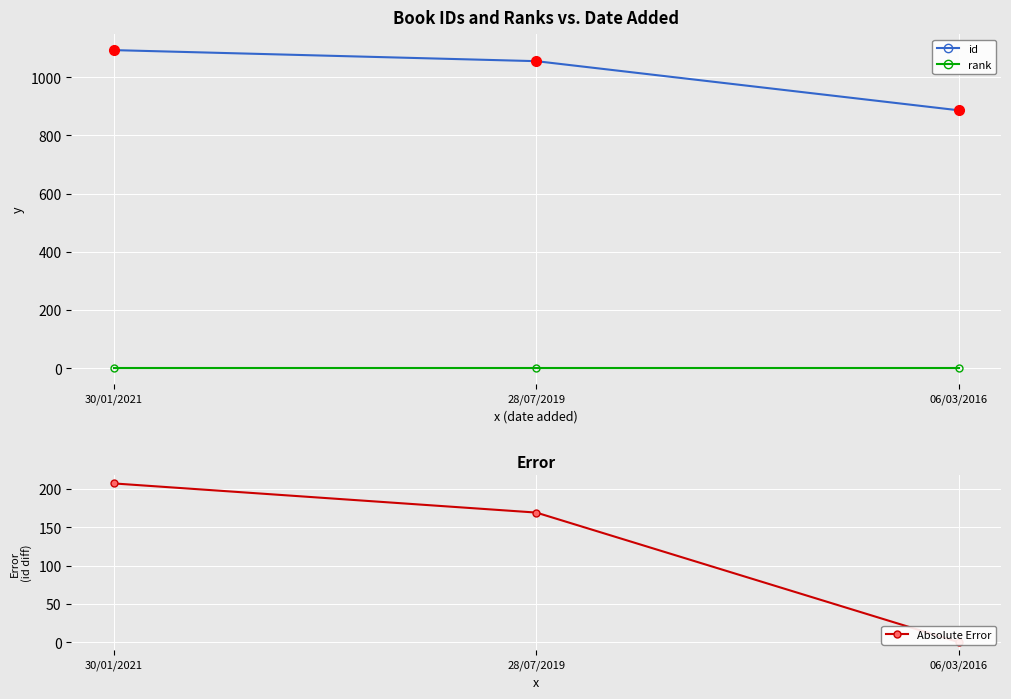

Reading left to right, transcribe all the data shown in this chart.

id: 30/01/2021=1093	28/07/2019=1055	06/03/2016=886
rank: 30/01/2021=1	28/07/2019=1	06/03/2016=1
Absolute Error: 30/01/2021=207	28/07/2019=169	06/03/2016=0